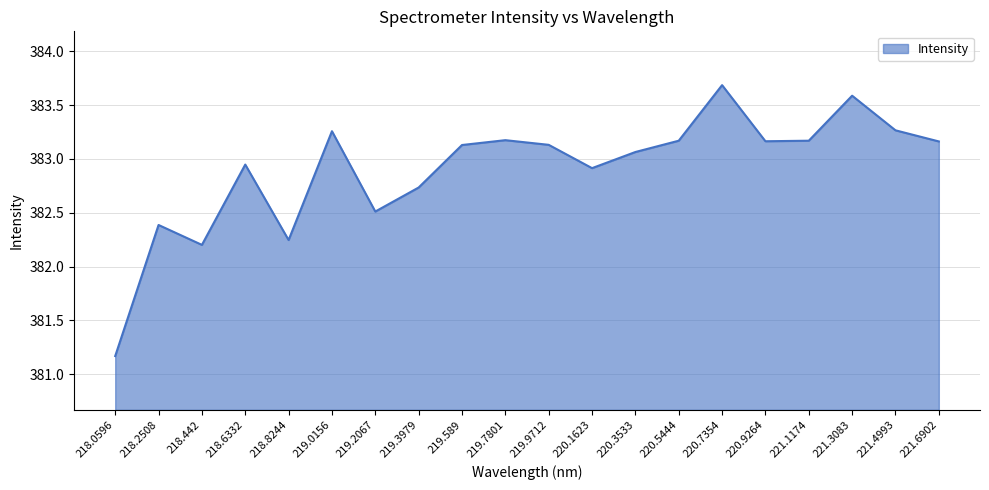

At which label is the value closest to 382?

218.442